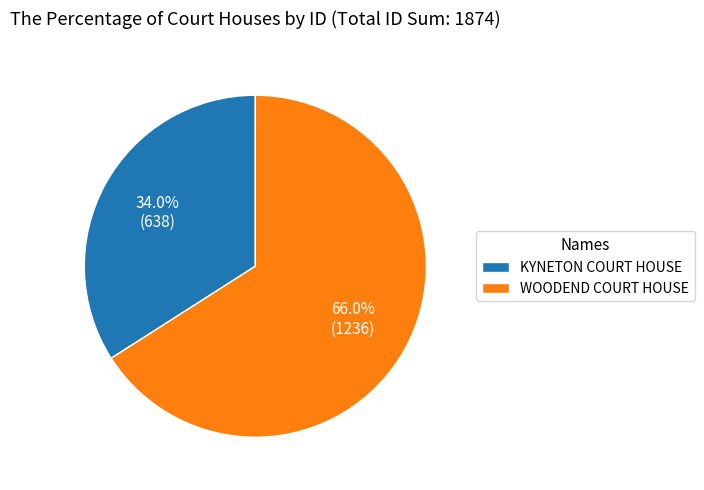

Which category has the biggest portion of the pie?

WOODEND COURT HOUSE